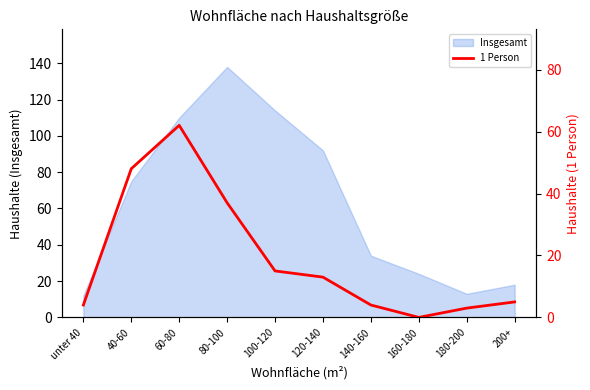

How many lines are shown in the chart?

1